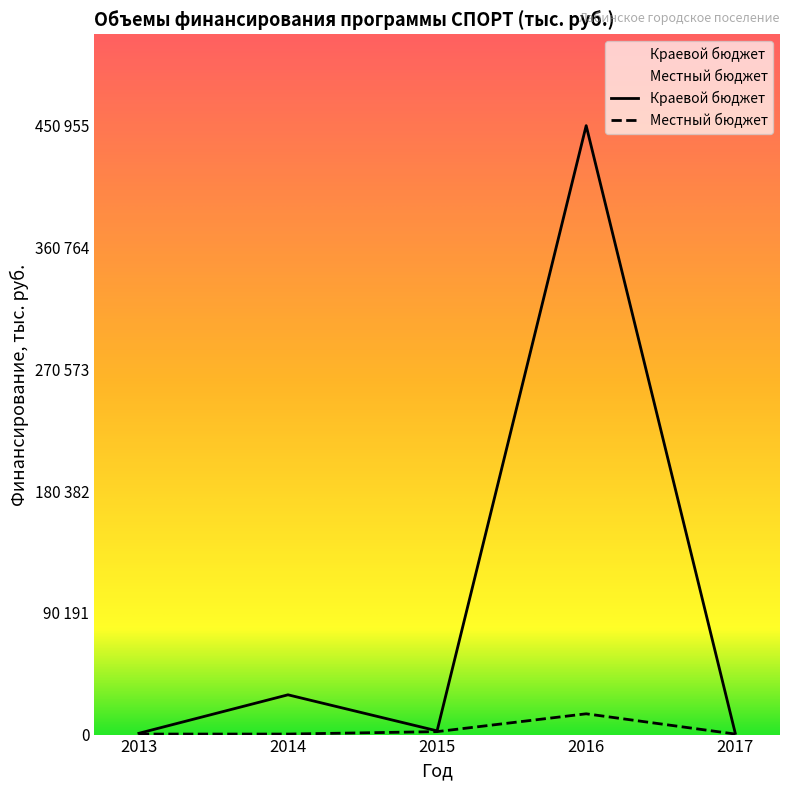

At which label does Краевой бюджет first exceed 2755?

2014